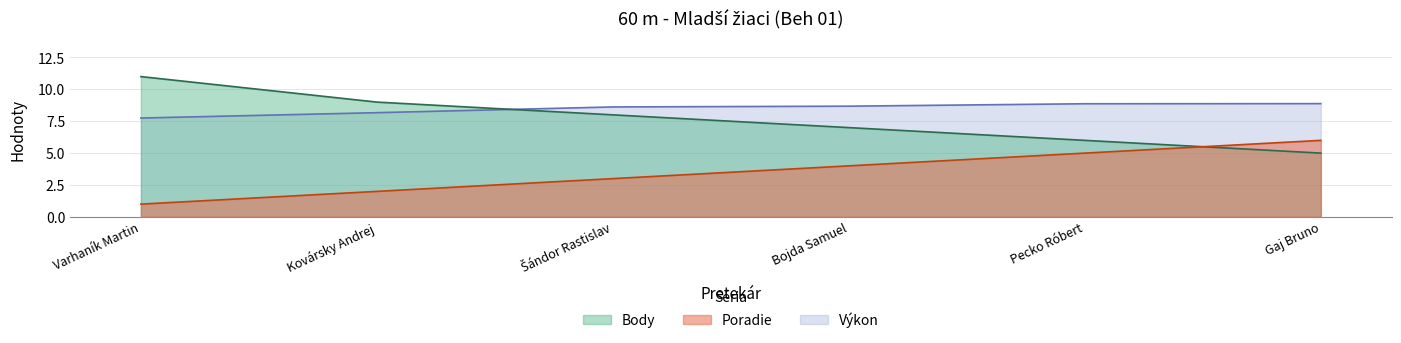

At which label does Body reach its minimum?

Gaj Bruno